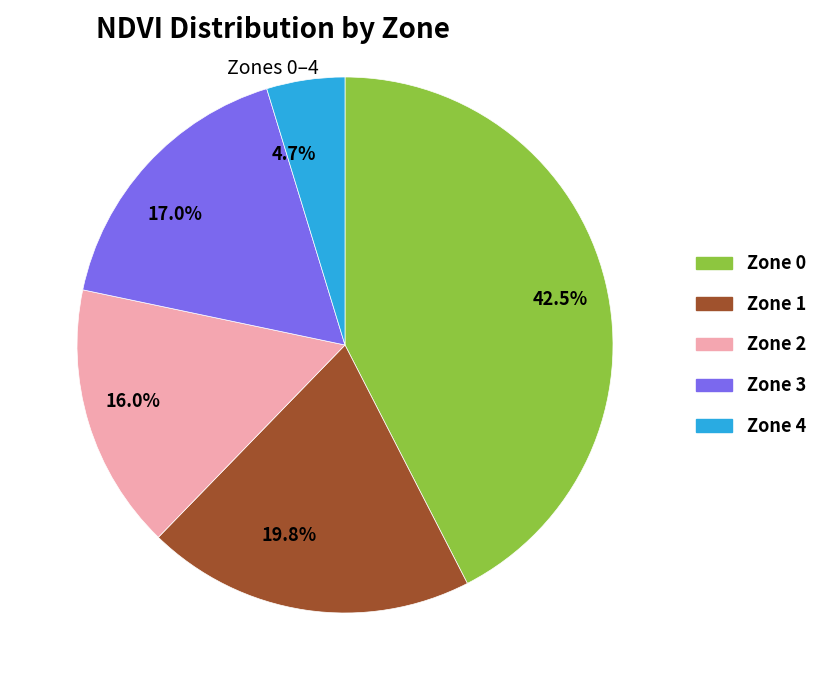

What percentage do 16.0% and 17.0% together represent?

33.0%